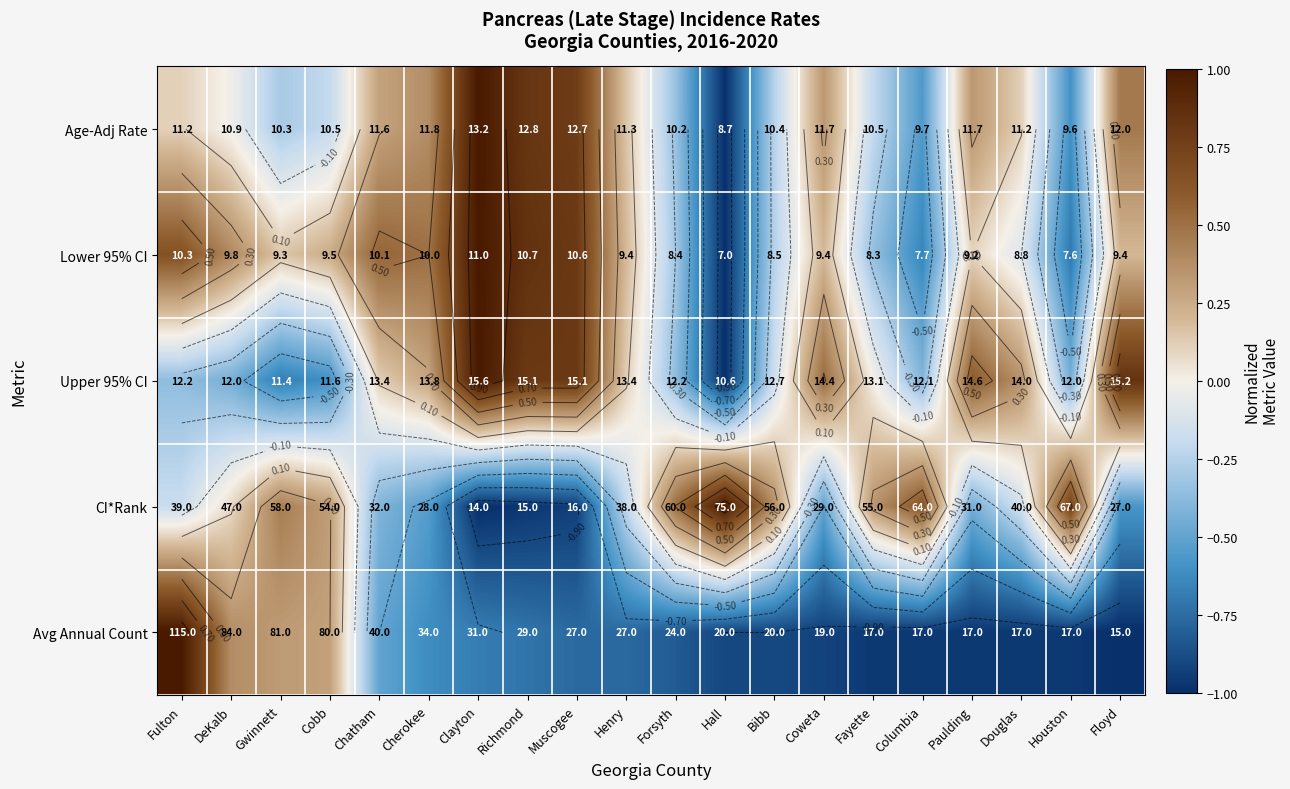

Read the Upper 95% CI value at Houston.

-0.4